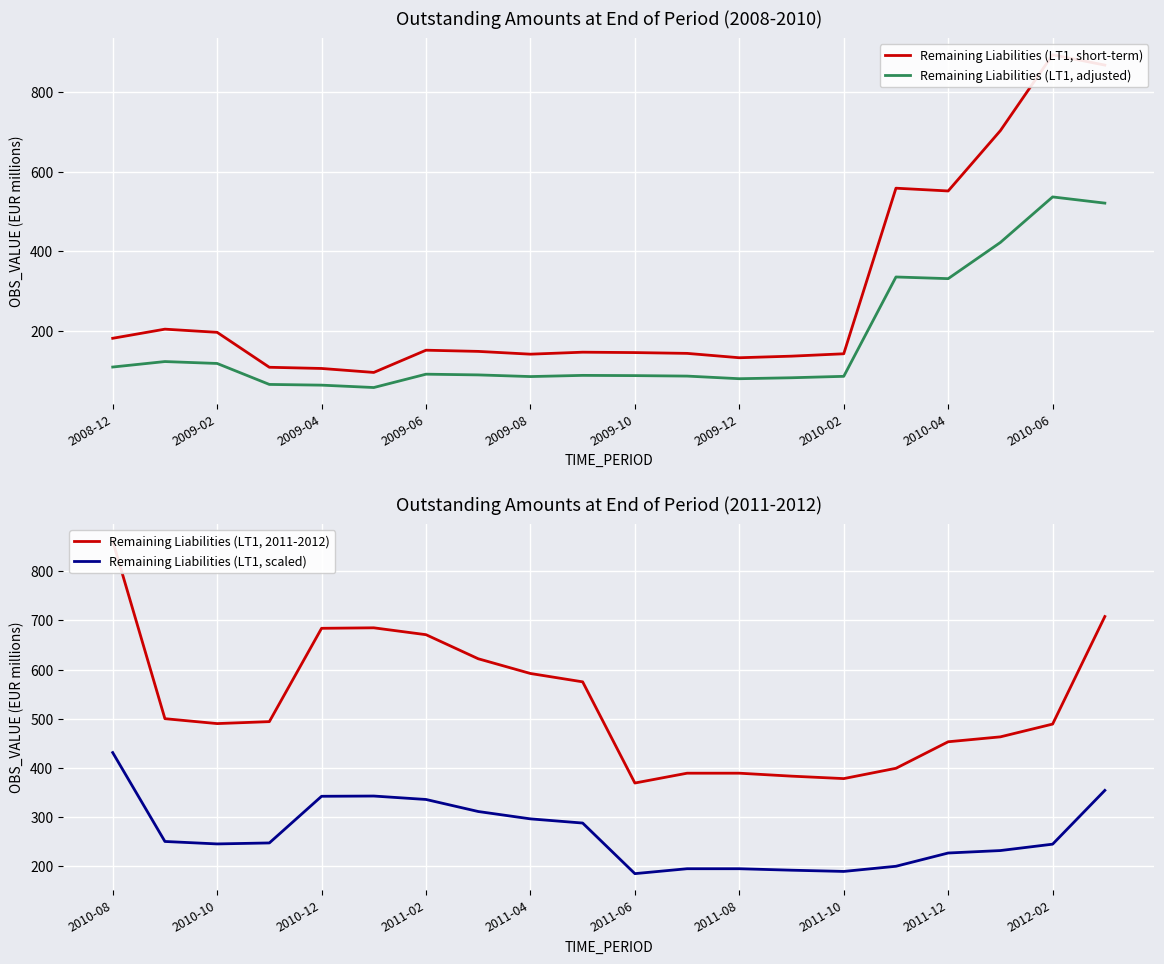

How many lines are shown in the chart?

4